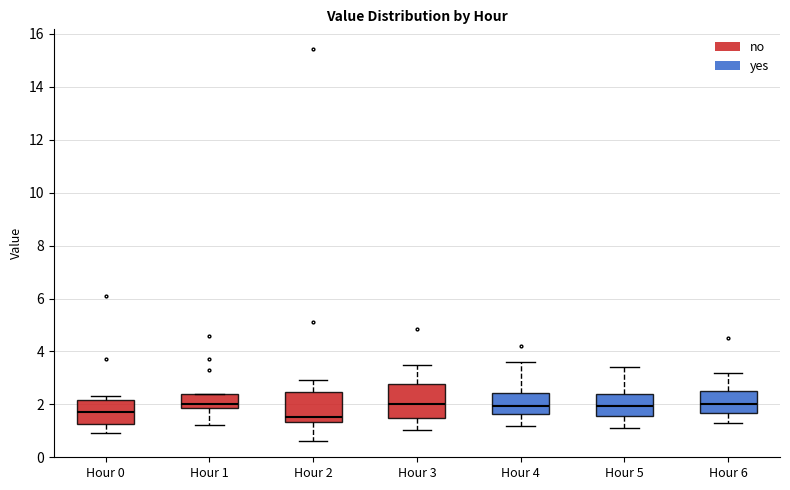

Reading left to right, transcribe this box plot: for each box, give where its median line is, the range the box spans, and where its two whiskers end, as read against the y-axis. The values are not printed on the chart, so give them approximately, as read against the axis.

Hour 0: median 1.8, box 1.2 to 2.2, whiskers 1.0 to 2.4
Hour 1: median 2.0, box 1.8 to 2.4, whiskers 1.2 to 2.4
Hour 2: median 1.6, box 1.4 to 2.4, whiskers 0.6 to 3.0
Hour 3: median 2.0, box 1.4 to 2.8, whiskers 1.0 to 3.6
Hour 4: median 2.0, box 1.6 to 2.4, whiskers 1.2 to 3.6
Hour 5: median 2.0, box 1.6 to 2.4, whiskers 1.2 to 3.4
Hour 6: median 2.0, box 1.6 to 2.6, whiskers 1.4 to 3.2